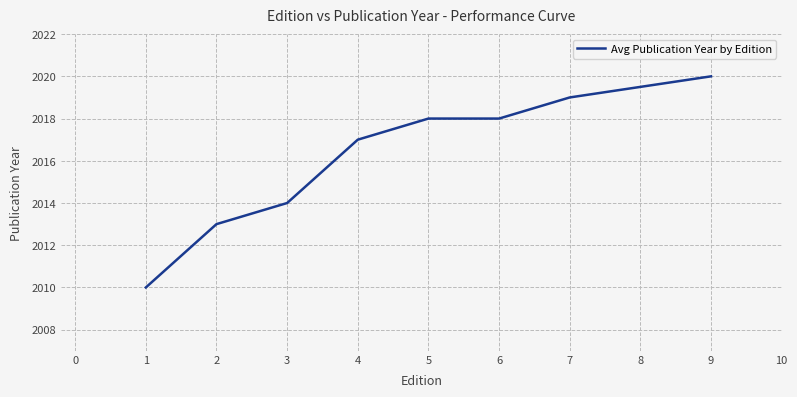

How many values are between 2014 and 2019?

5